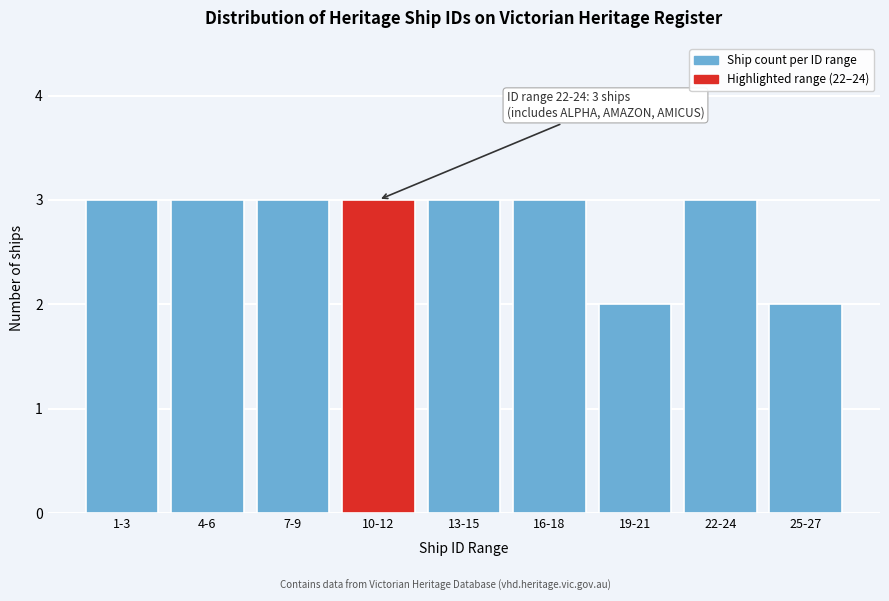

Reading right to left, extract all data points from this chart.

25-27=2	22-24=3	19-21=2	16-18=3	13-15=3	10-12=3	7-9=3	4-6=3	1-3=3